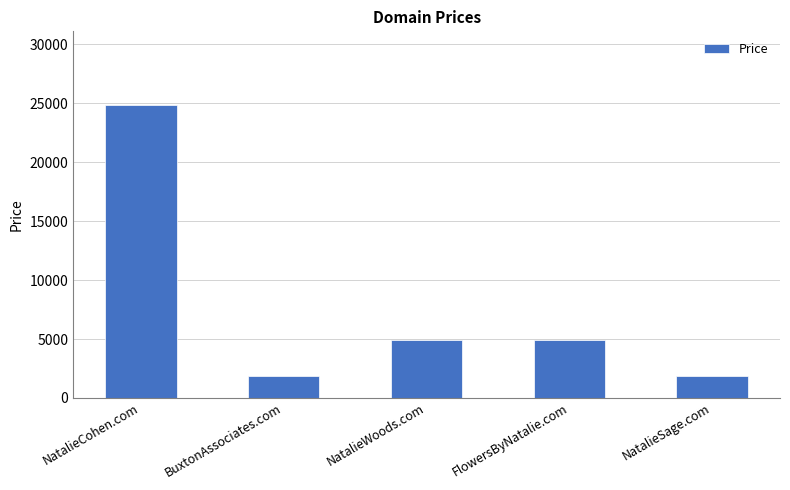

What is the greatest value displayed?

24888